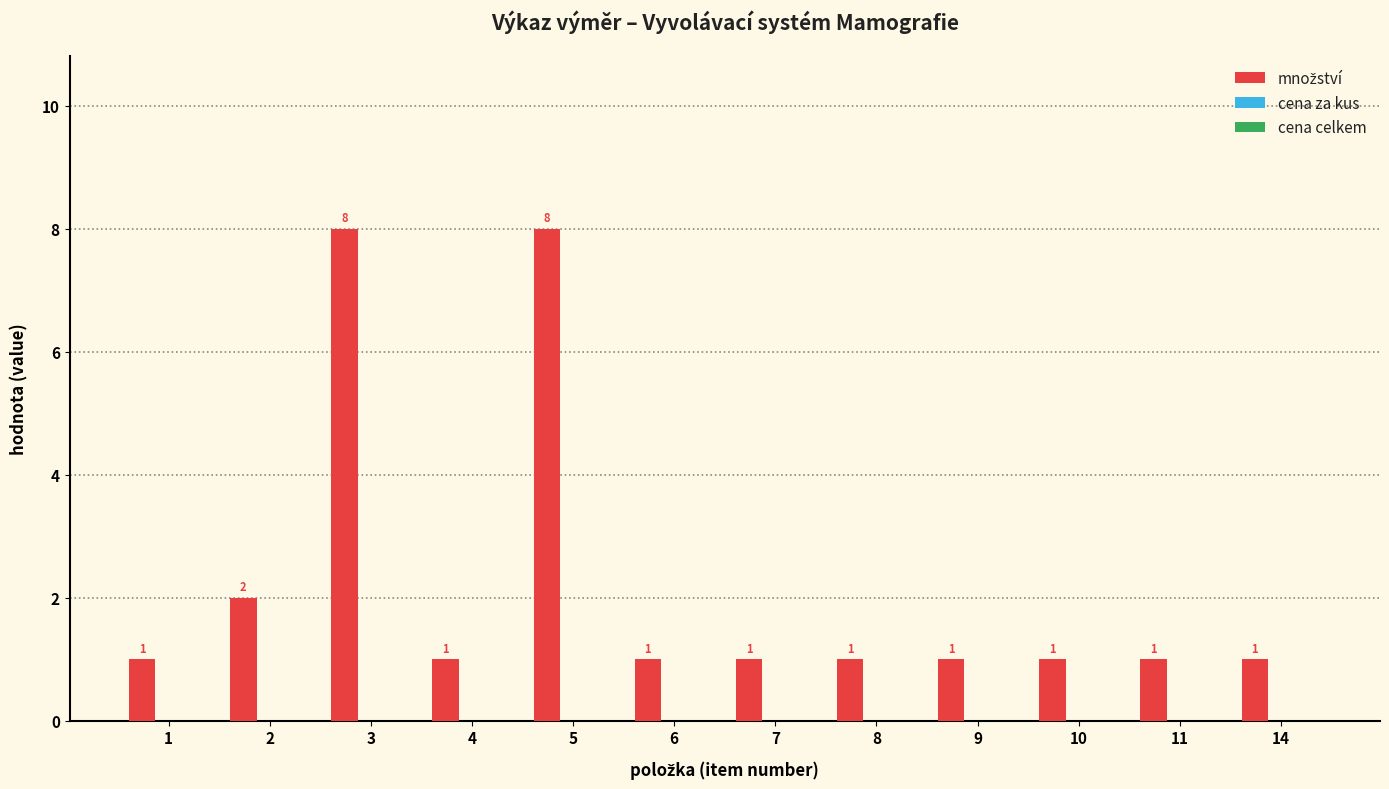

What is the sum of all values?

27